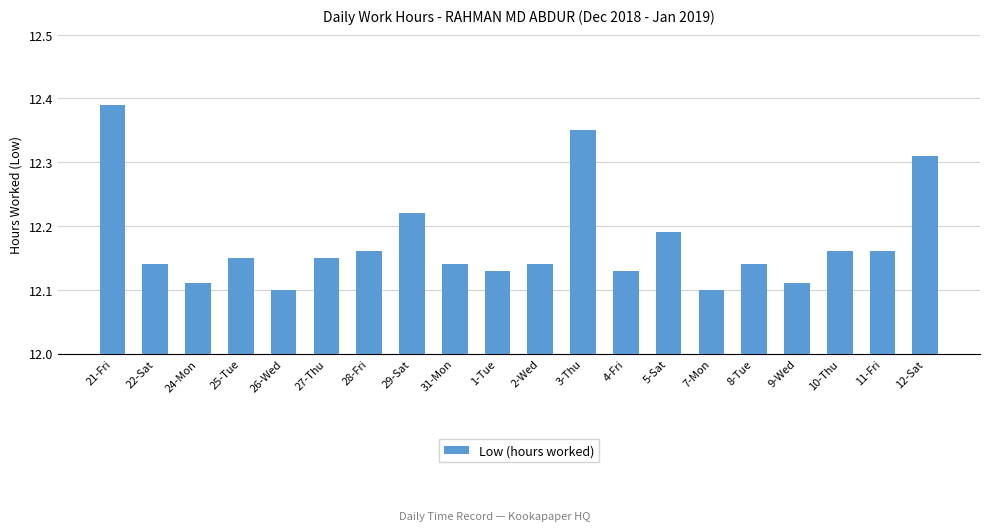

Rank the categories by value from lowest to highest.

26-Wed, 7-Mon, 24-Mon, 9-Wed, 1-Tue, 4-Fri, 22-Sat, 31-Mon, 2-Wed, 8-Tue, 25-Tue, 27-Thu, 28-Fri, 10-Thu, 11-Fri, 5-Sat, 29-Sat, 12-Sat, 3-Thu, 21-Fri